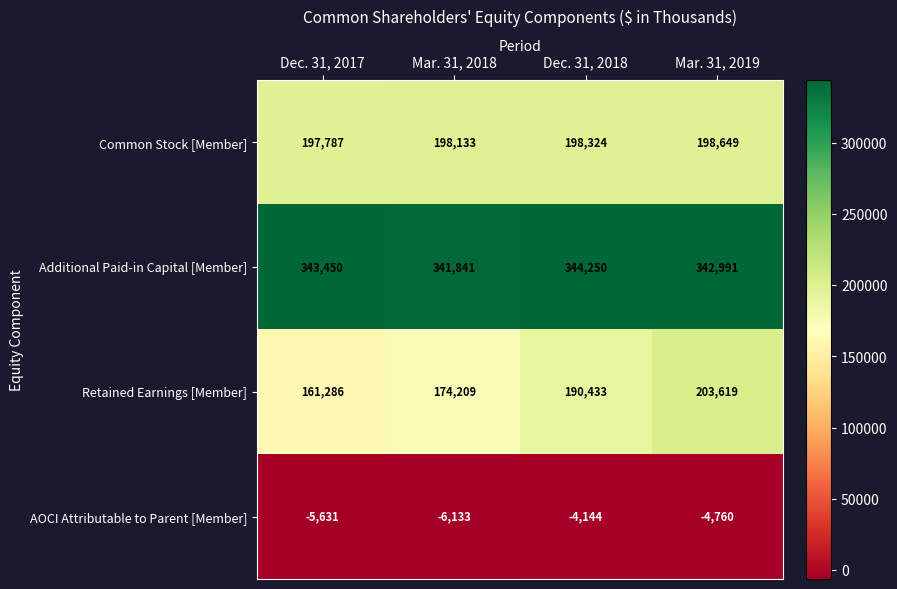

Between Dec. 31, 2017 and Mar. 31, 2019, which series saw the biggest shift?

Retained Earnings [Member]